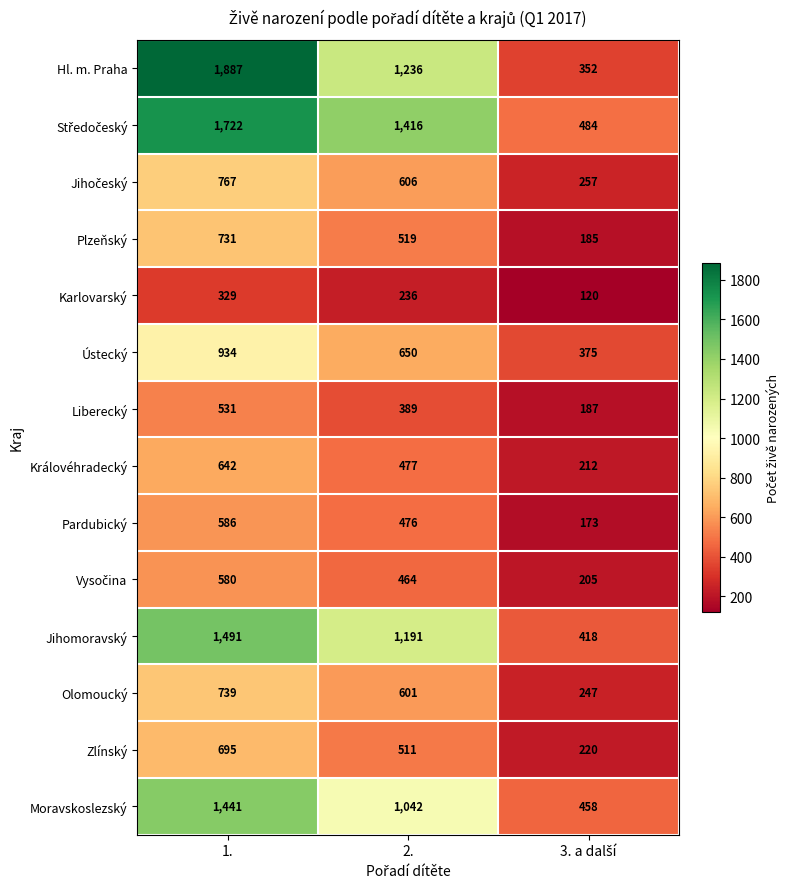

At which label does Zlínský first exceed 511?

1.